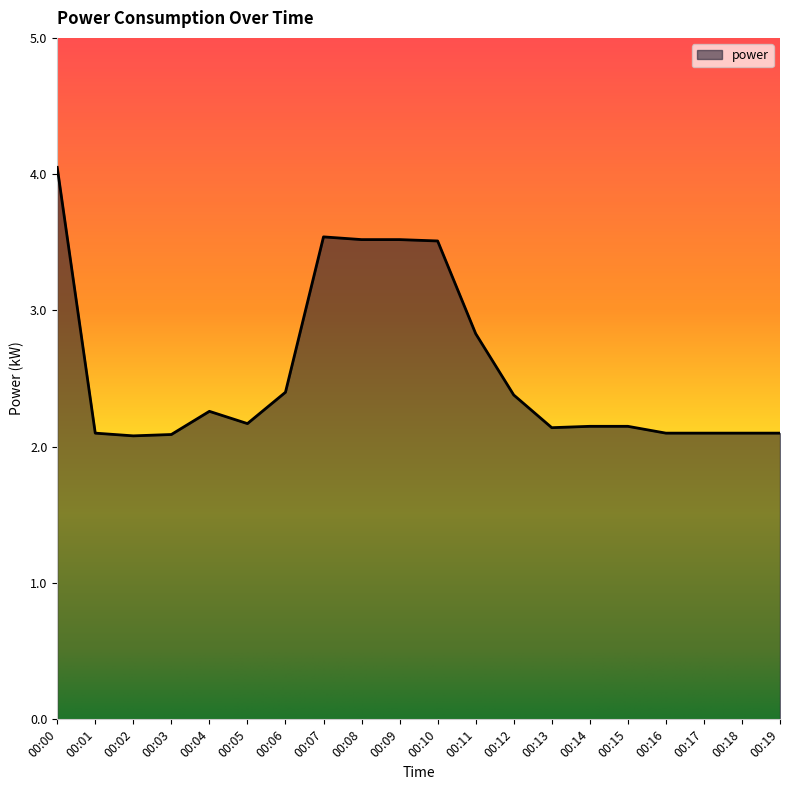

The value at 00:18 is 3.0. True or false?

False